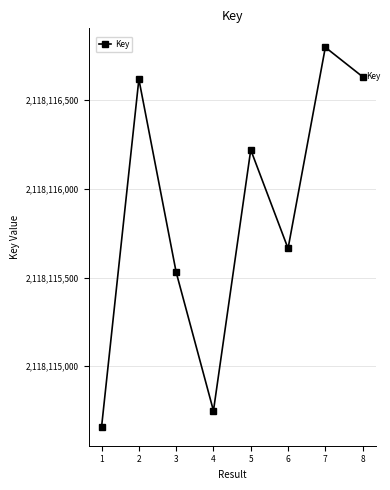

Is it true that the value at 1 is 2118114659?

True